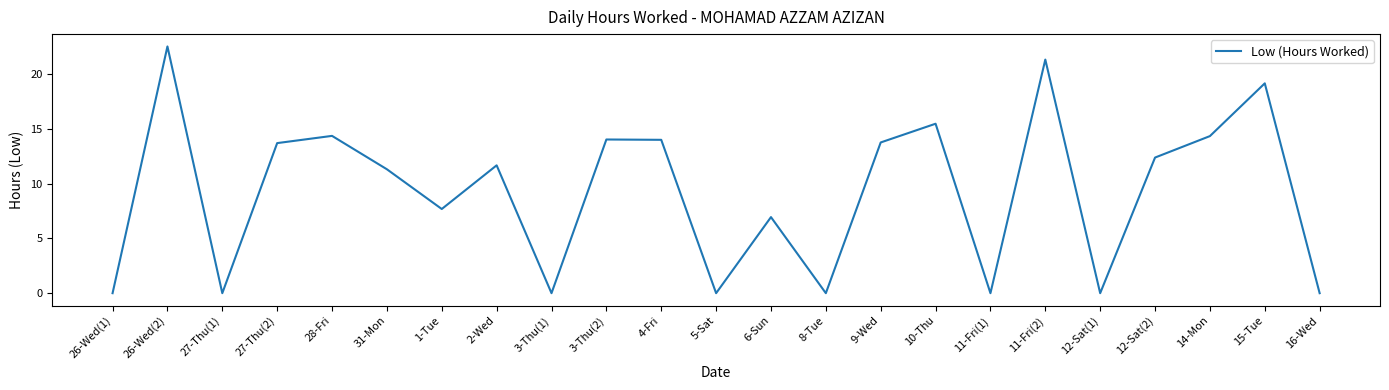

The chart shows a value of 0.0 at 3-Thu(1). True or false?

True